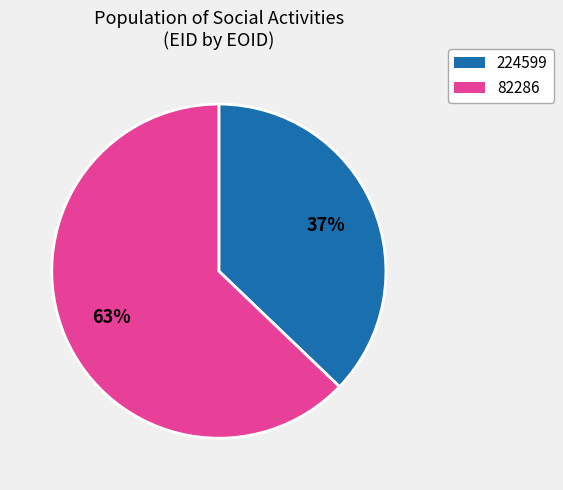

To the nearest percent, what is the average slice percentage?

50%